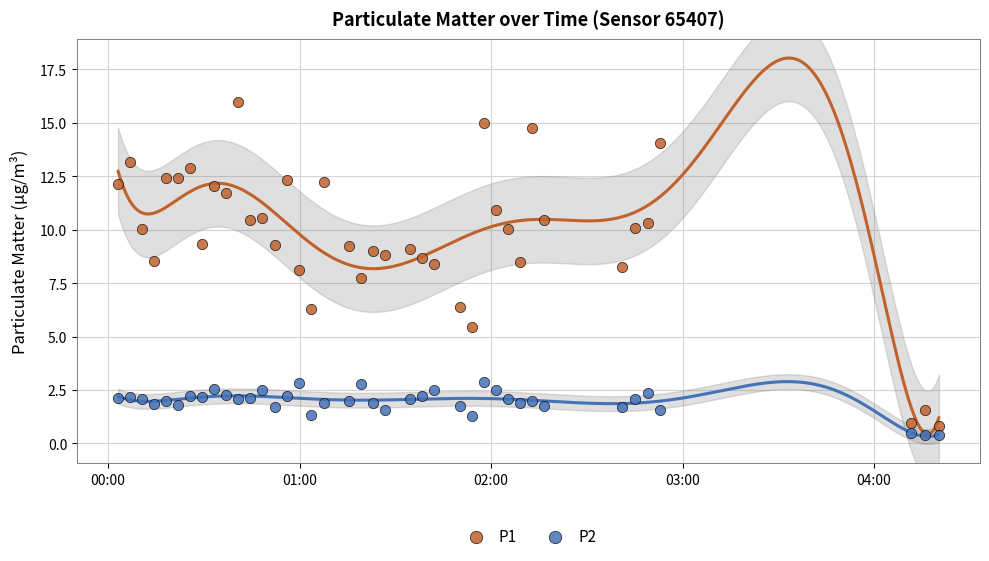

What are all the series names shown in the legend?

P1, P2